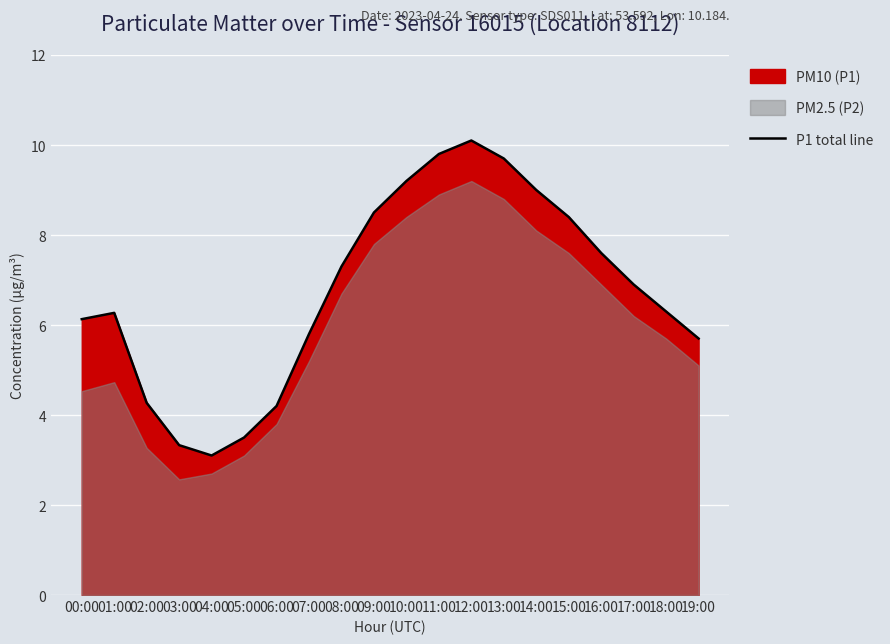

What is the average value?

6.8